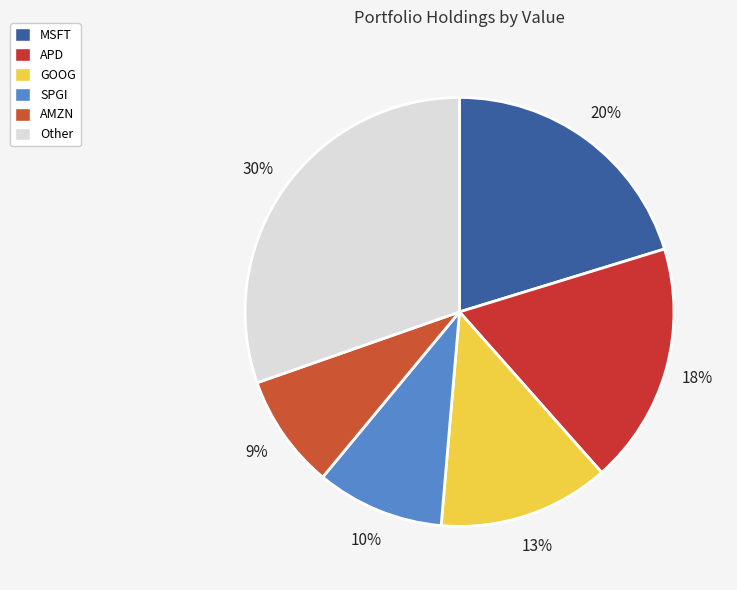

What percentage is the GOOG slice, to the nearest percent?

13%